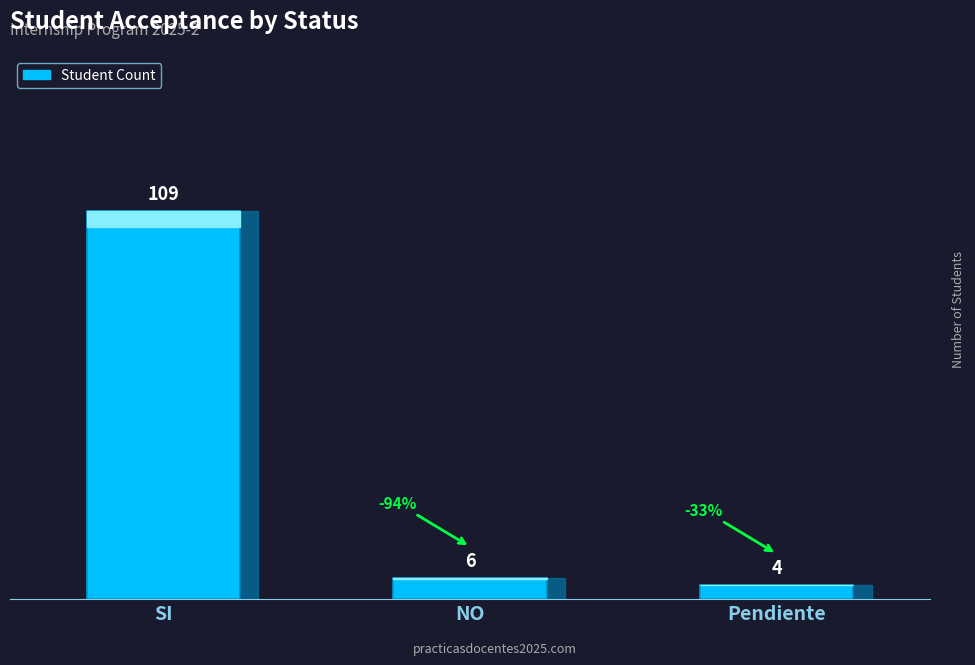

Which label corresponds to the largest value in the chart?

SI